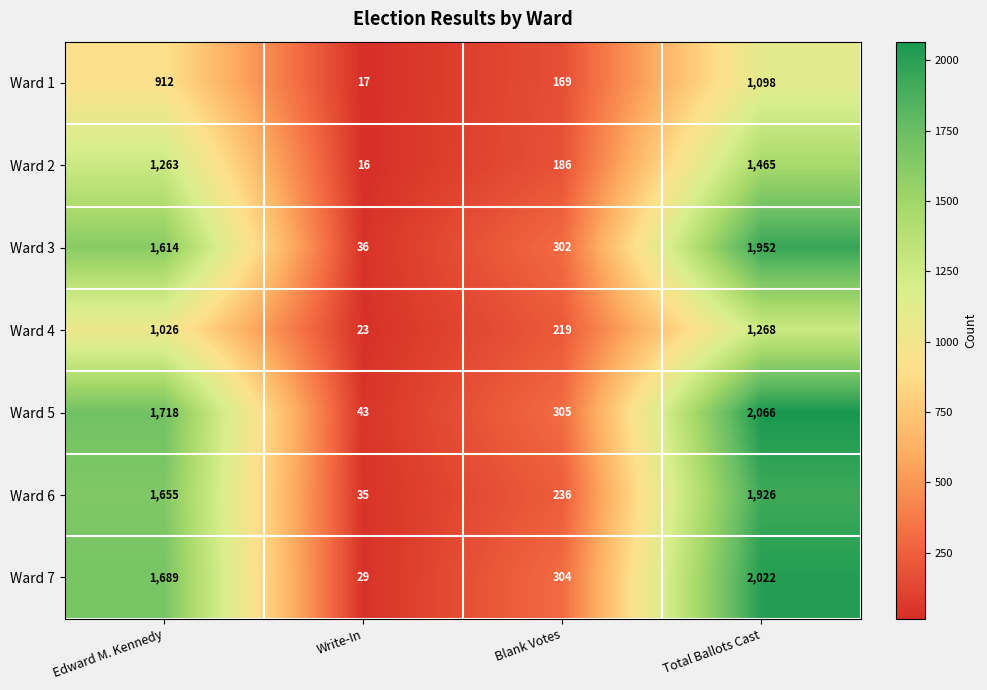

Which series changed the most between Write-In and Total Ballots Cast?

Ward 5